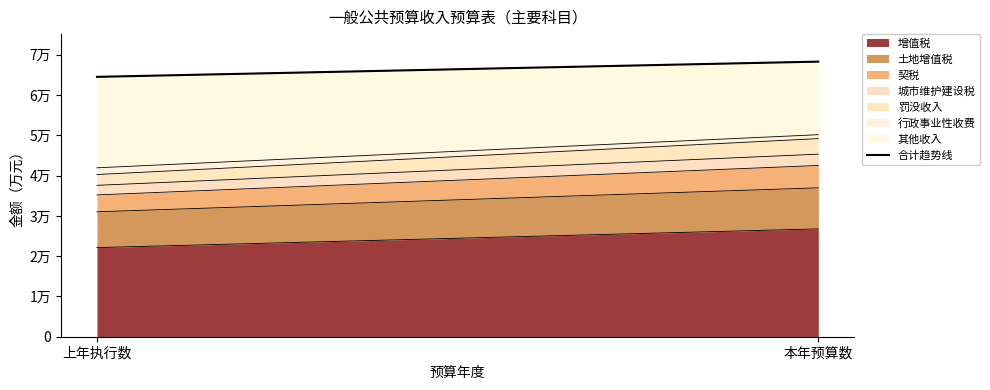

Rank the categories by value from lowest to highest.

上年执行数, 本年预算数